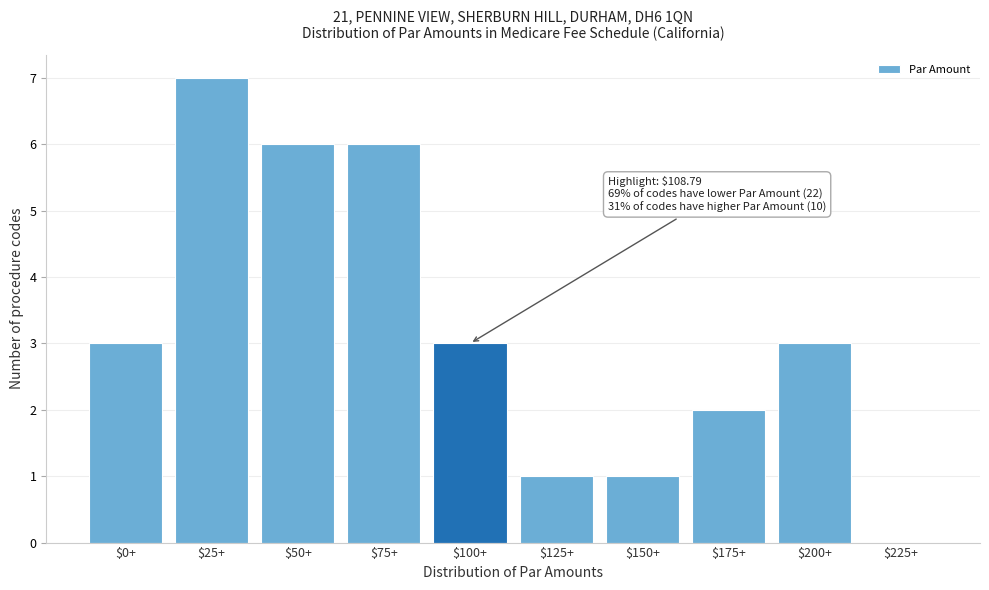

What is the greatest value displayed?

7